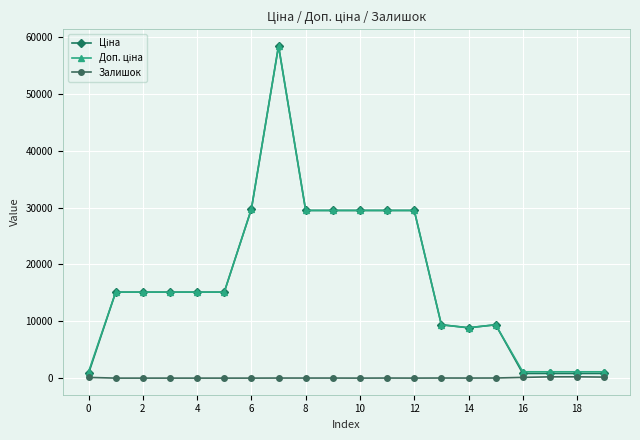

At how many categories does at least one series exceed 5802?

15